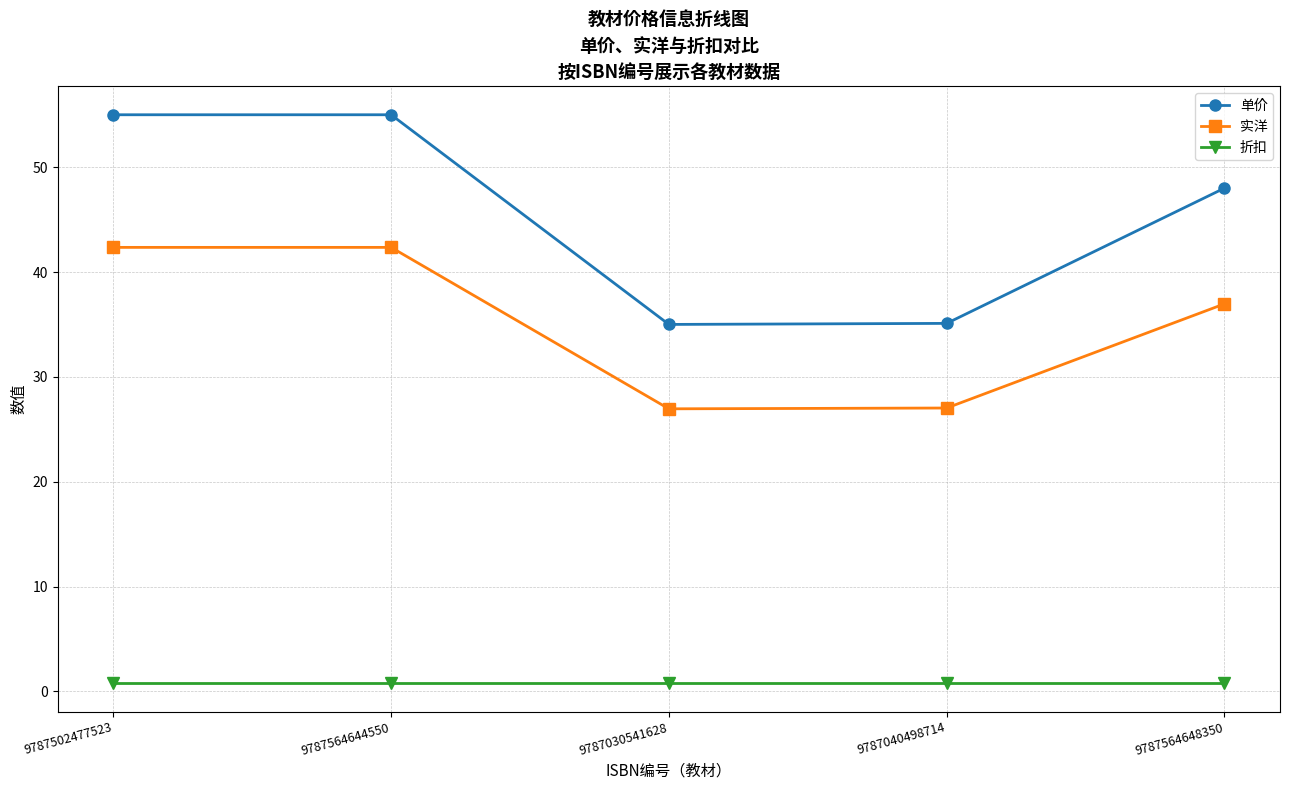

Which series has the largest total across all categories?

单价